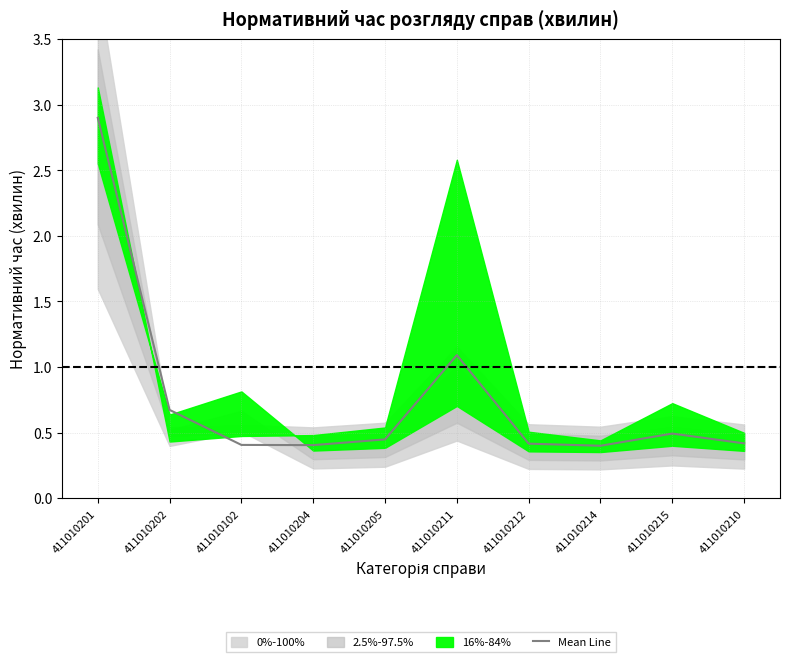

Which has a higher value, 411010211 or 411010204?

411010211